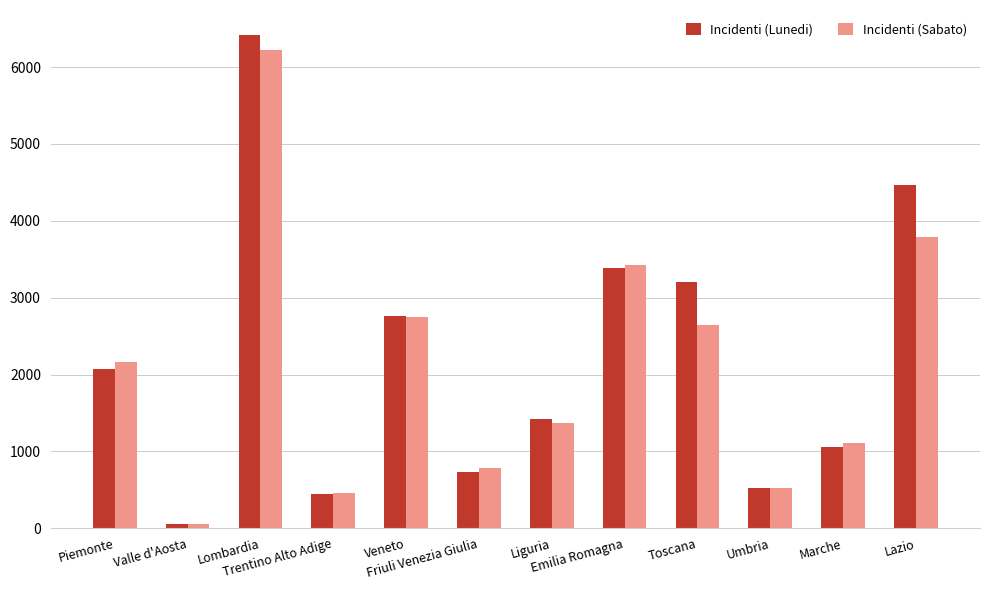

At how many categories does at least one series exceed 4168?

2